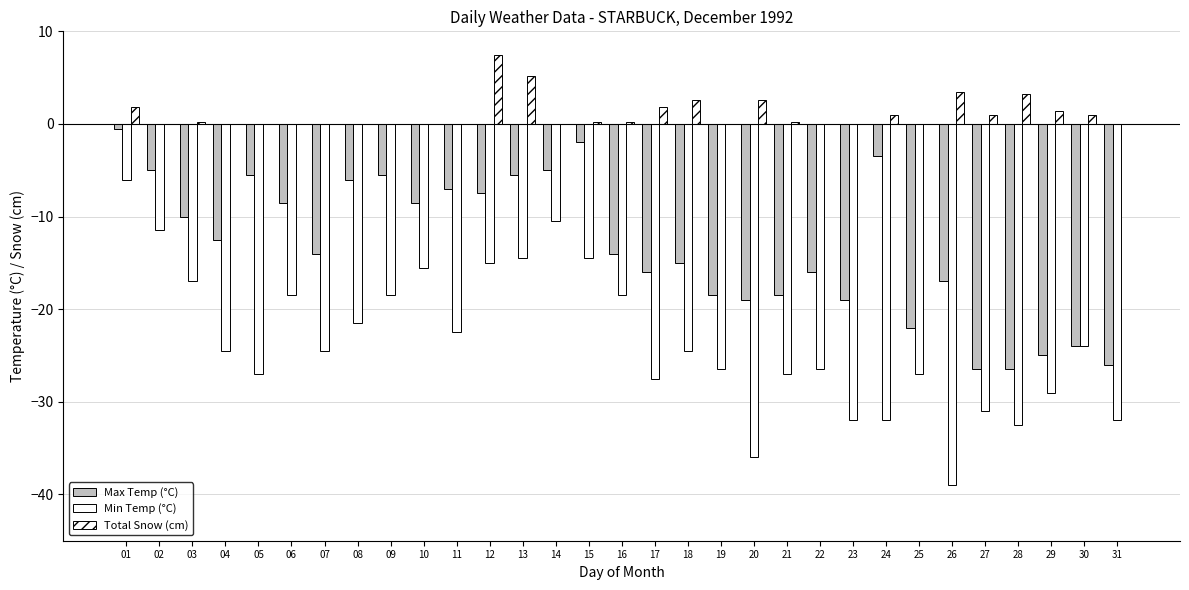

Which category has the lowest value in the Min Temp (°C) series?

26